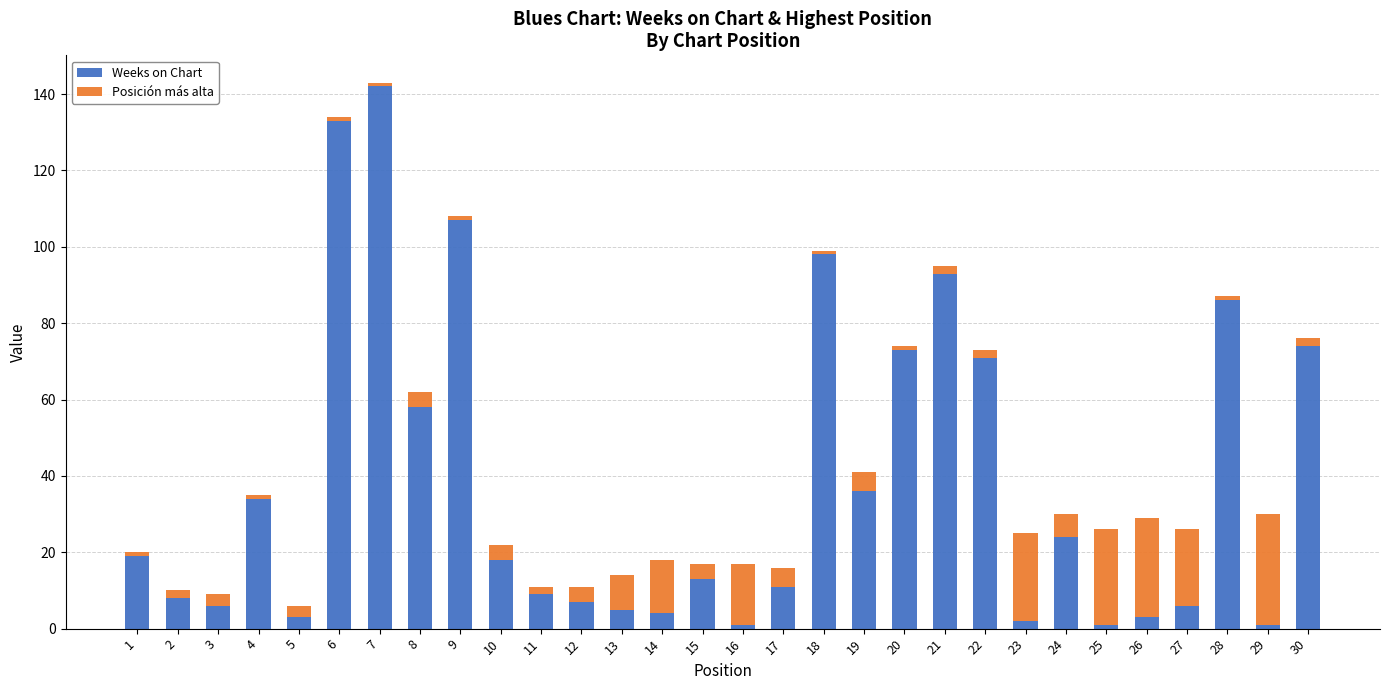

The Weeks on Chart series shows 74 at 30. True or false?

True